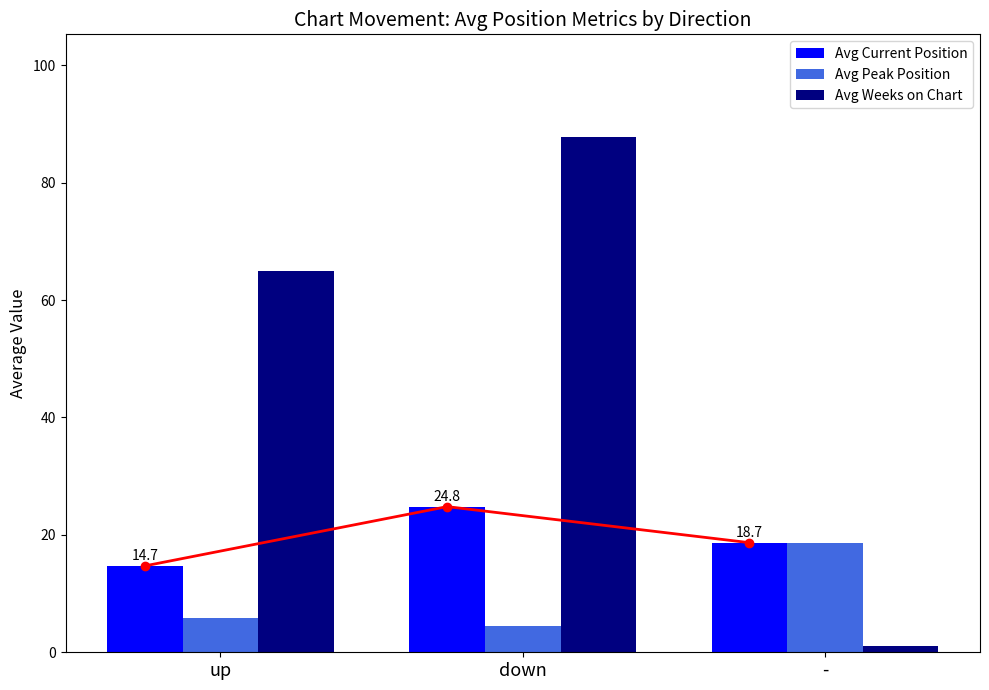

How many bars are there in total?

9